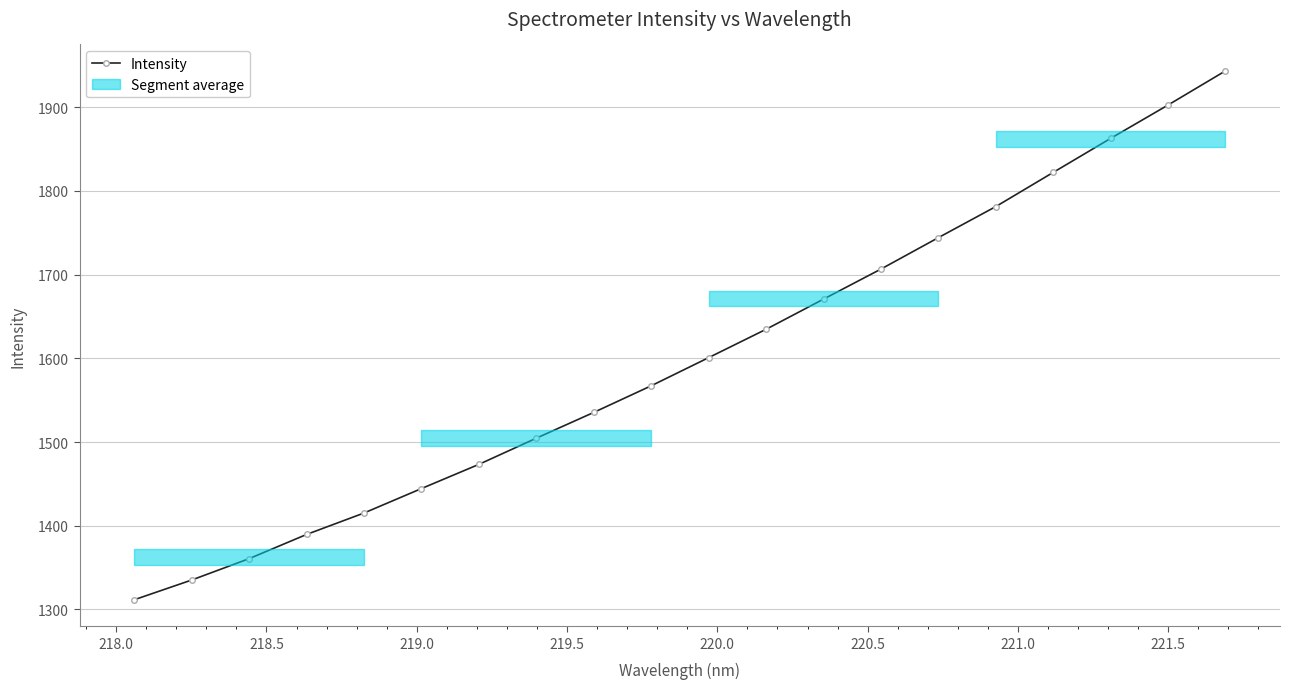

True or false: Intensity has more than 0 points higher than both neighbors.

False